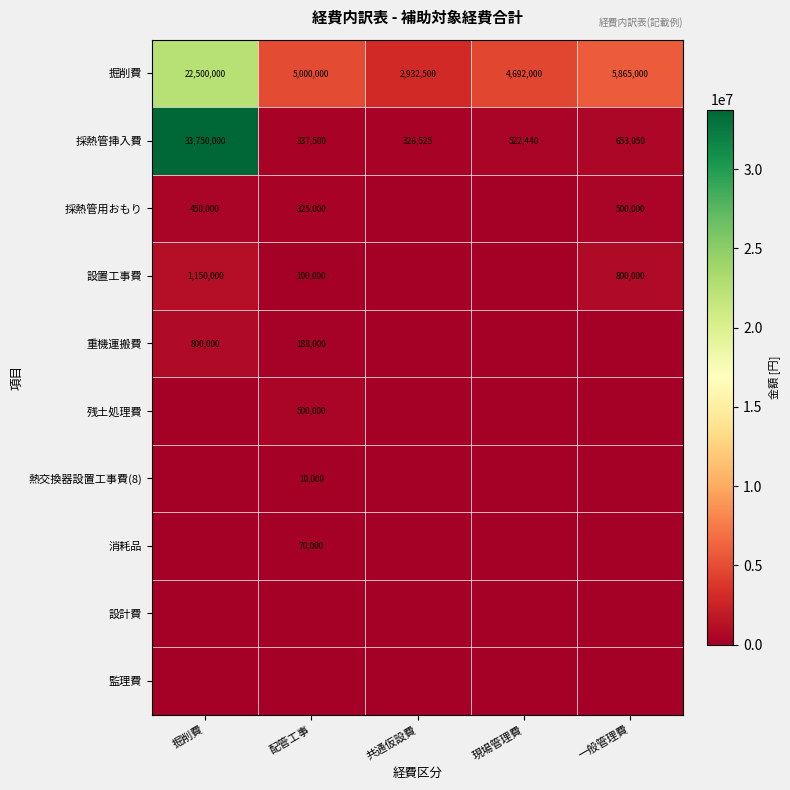

What is the approximate value of 採熱管挿入費 at 掘削費, to the nearest 50?

33750000